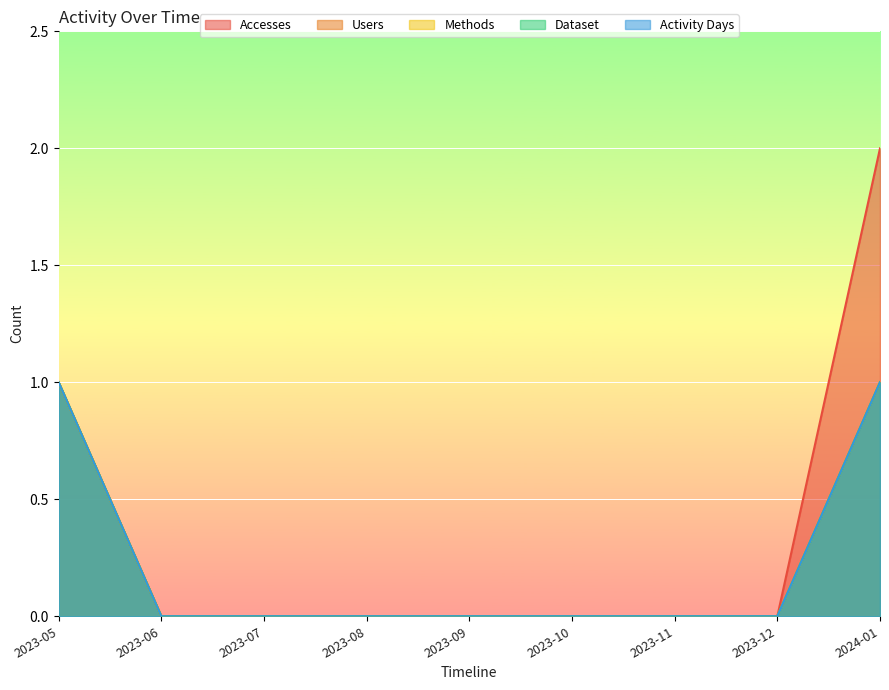

Which series changed the most between 2023-09 and 2024-01?

Accesses